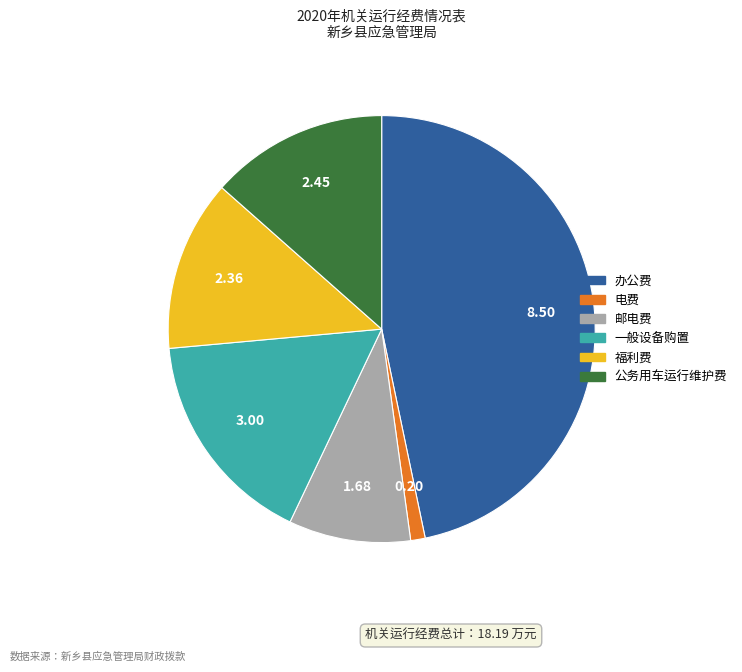

Is it true that 邮电费 is 17% of the pie?

False